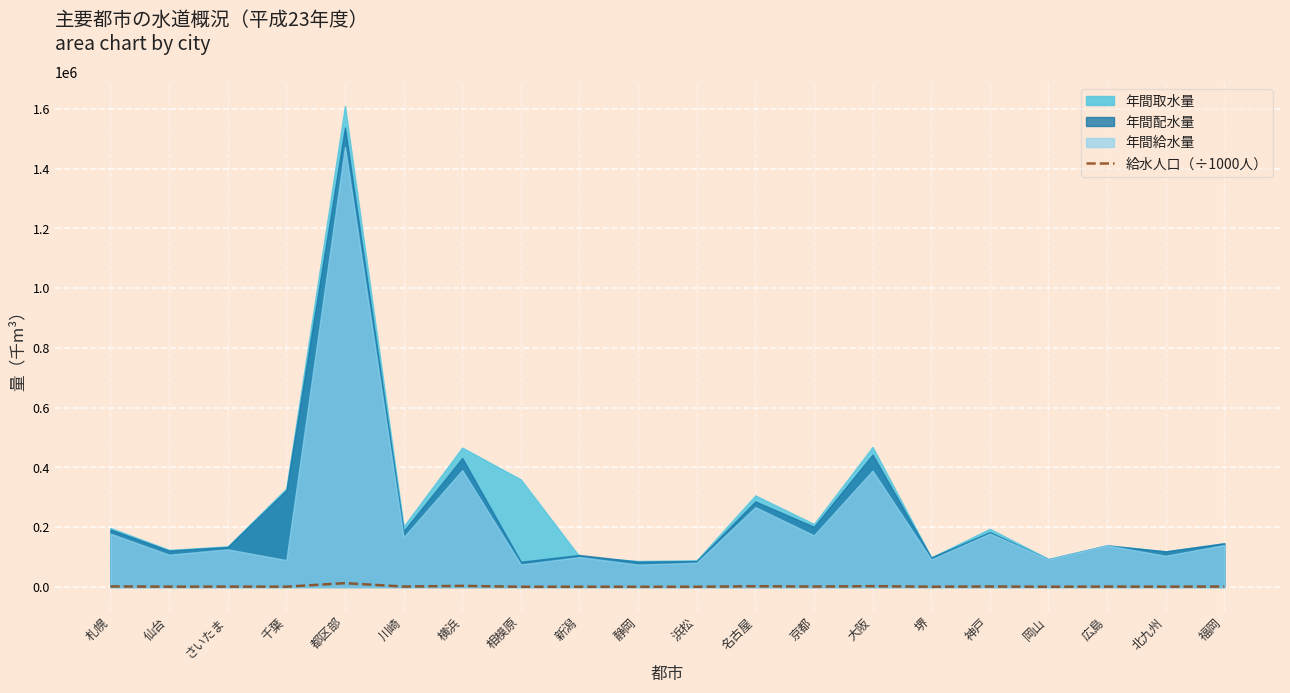

How many points are lower than both their immediate neighbors (excluding endpoints)?

9